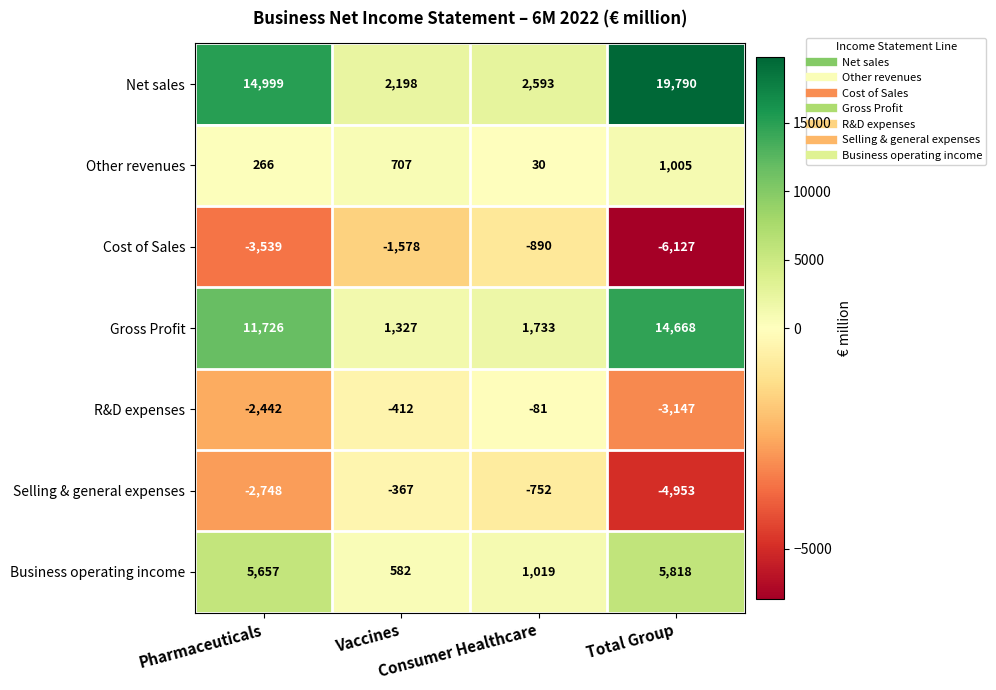

List the series in order of their peak value, lowest first.

Cost of Sales, Selling & general expenses, R&D expenses, Other revenues, Business operating income, Gross Profit, Net sales